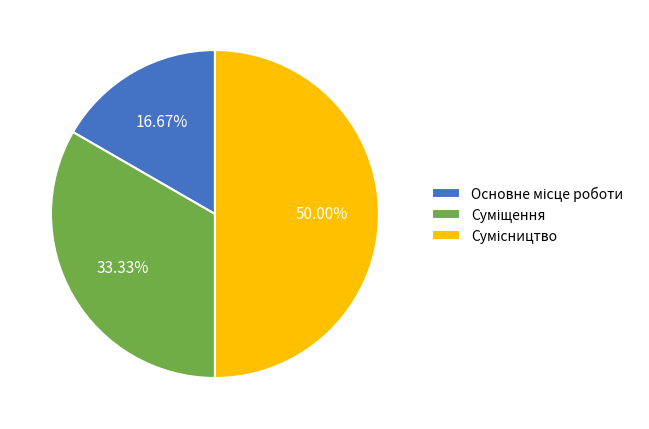

Is there any slice that represents more than half of the pie?

No